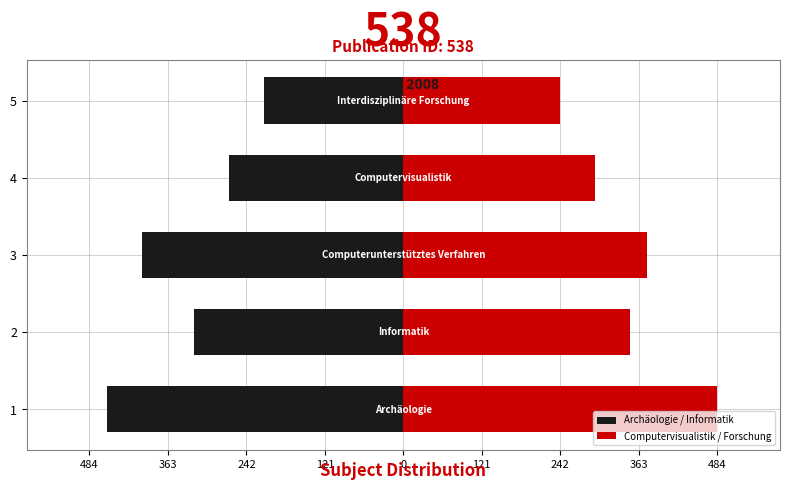

What is the value of the Computervisualistik / Forschung bar at the 5th from the left?

242.1